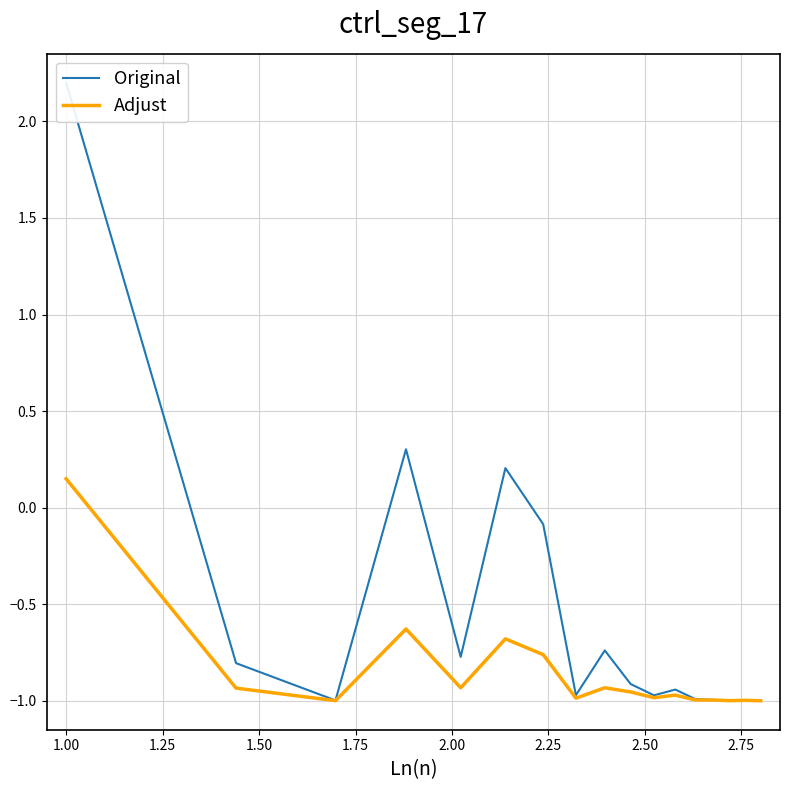

How many data points in Original are less than 0?

14